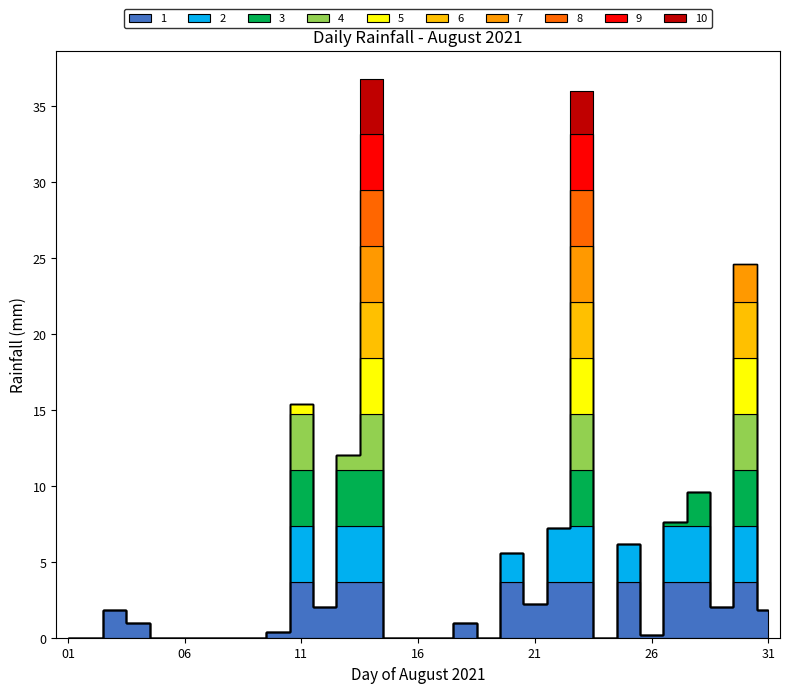

Where is the data nearest to the value 18?

11